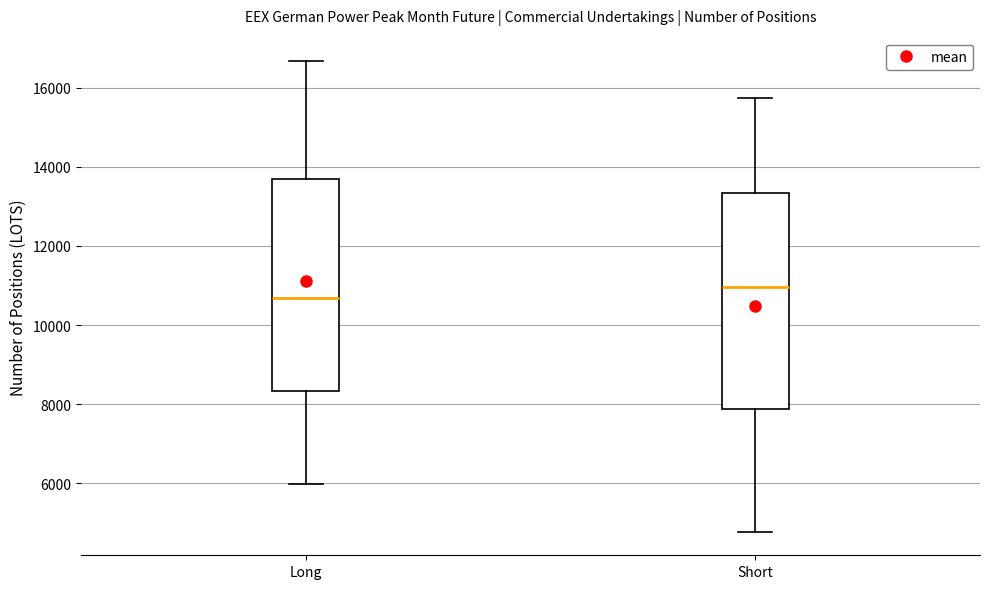

Reading left to right, read every box against the y-axis: the position of its median line, the range the box covers, and the ends of its whiskers. The values are not printed on the chart, so give them approximately, as read against the axis.

Long: median 10600, box 8400 to 13600, whiskers 6000 to 16600
Short: median 11000, box 7800 to 13400, whiskers 4800 to 15800